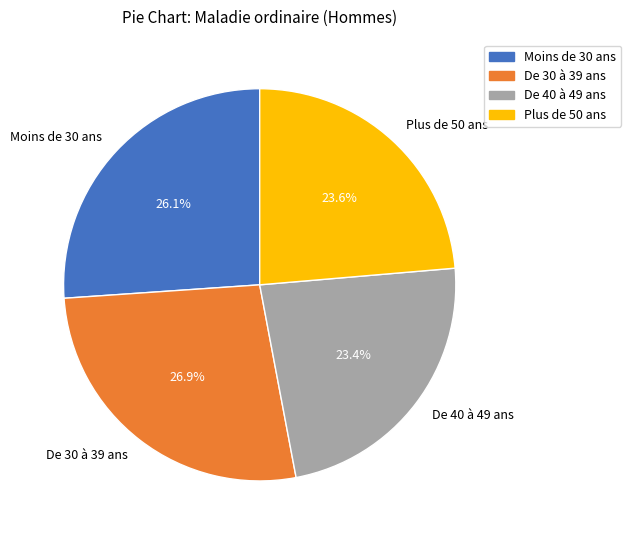

To the nearest percent, what is the difference between the De 30 à 39 ans and Moins de 30 ans slice percentages?

1%